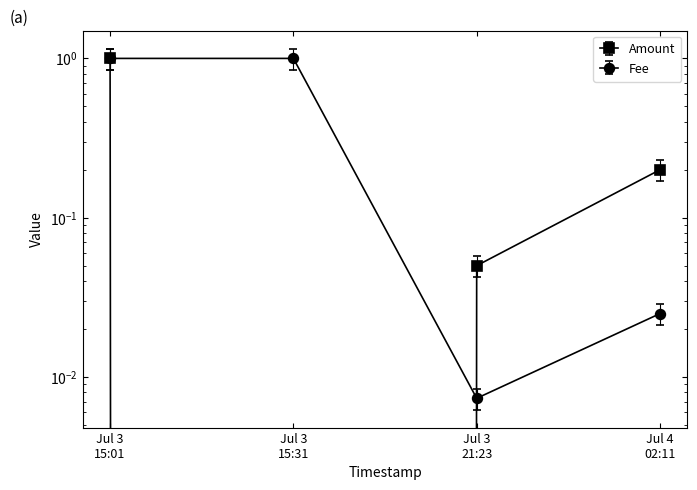

Which has a higher value, Jul 4 02:11 or Jul 3 21:23?

Jul 4 02:11